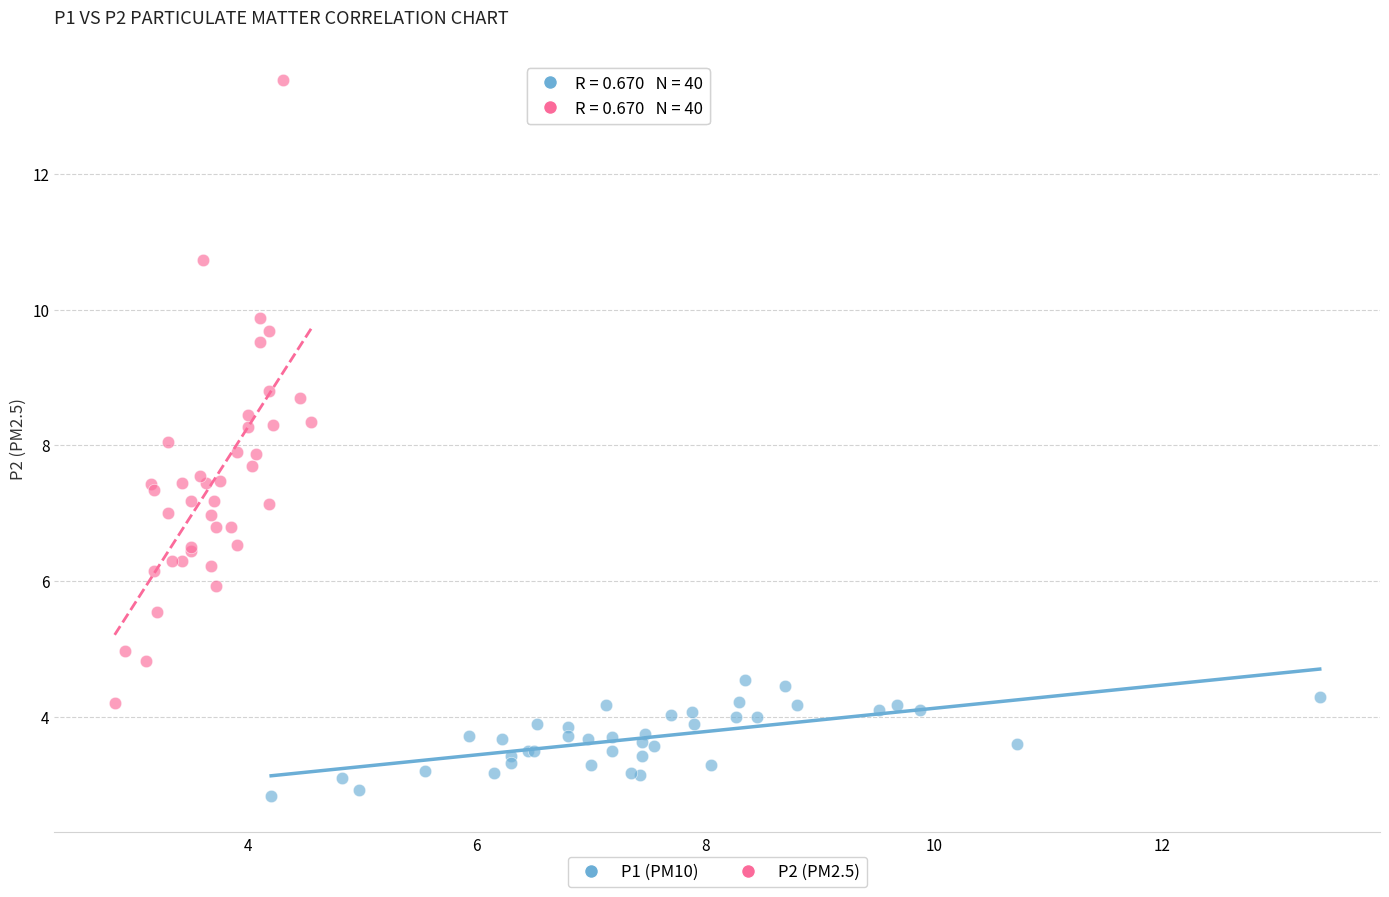

Which series reaches the maximum Y coordinate?

P2 (PM2.5)